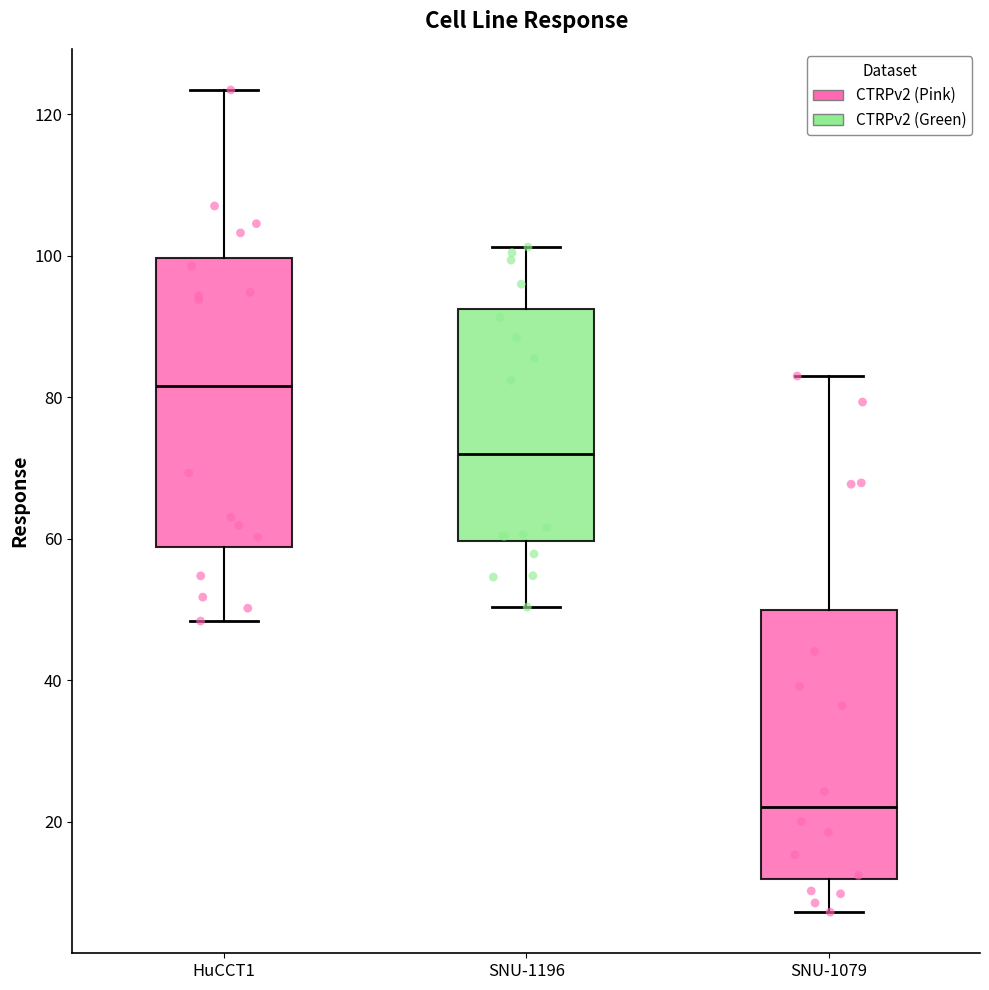

Reading left to right, read every box against the y-axis: the position of its median line, the range the box covers, and the ends of its whiskers. The values are not printed on the chart, so give them approximately, as read against the axis.

HuCCT1: median 82, box 58 to 100, whiskers 48 to 124
SNU-1196: median 72, box 60 to 92, whiskers 50 to 102
SNU-1079: median 22, box 12 to 50, whiskers 8 to 82